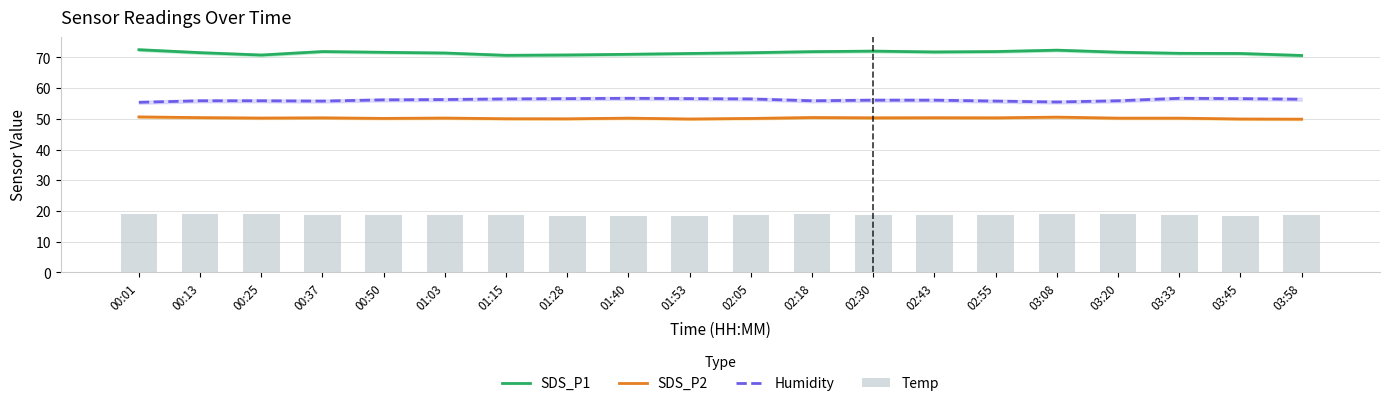

The Humidity series shows 56.4 at 03:58. True or false?

True